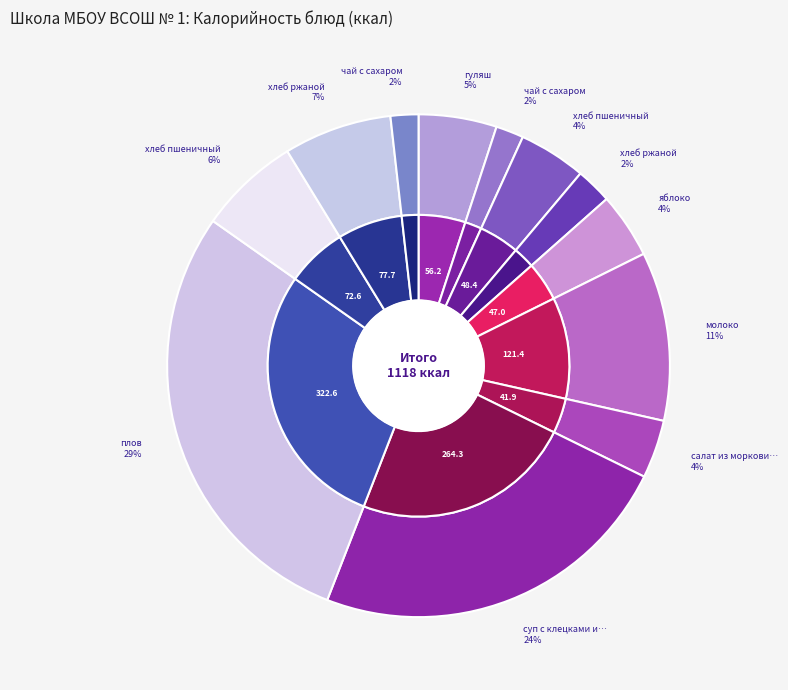

To the nearest percent, what portion does хлеб ржаной (обед) represent?

7%